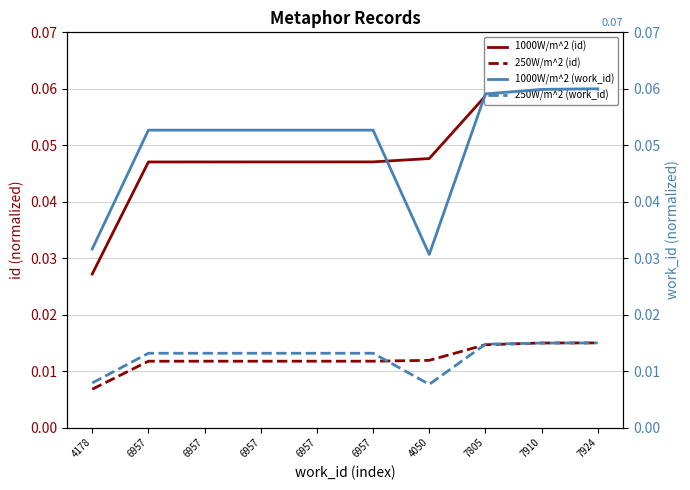

Which category has the highest value in the 250W/m^2 (work_id) series?

7924